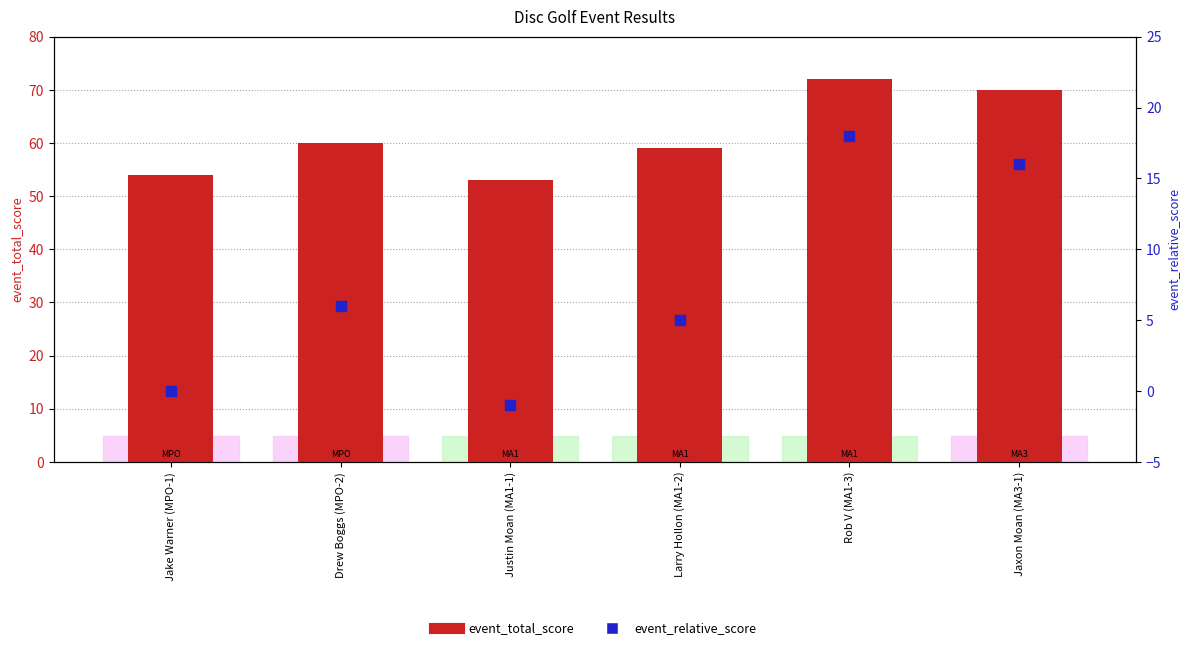

Which series contains the lowest Y value?

event_relative_score